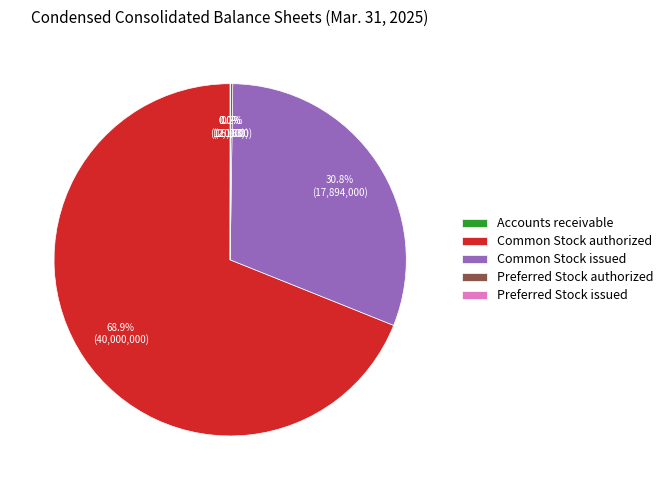

Does any single category account for the majority?

Yes